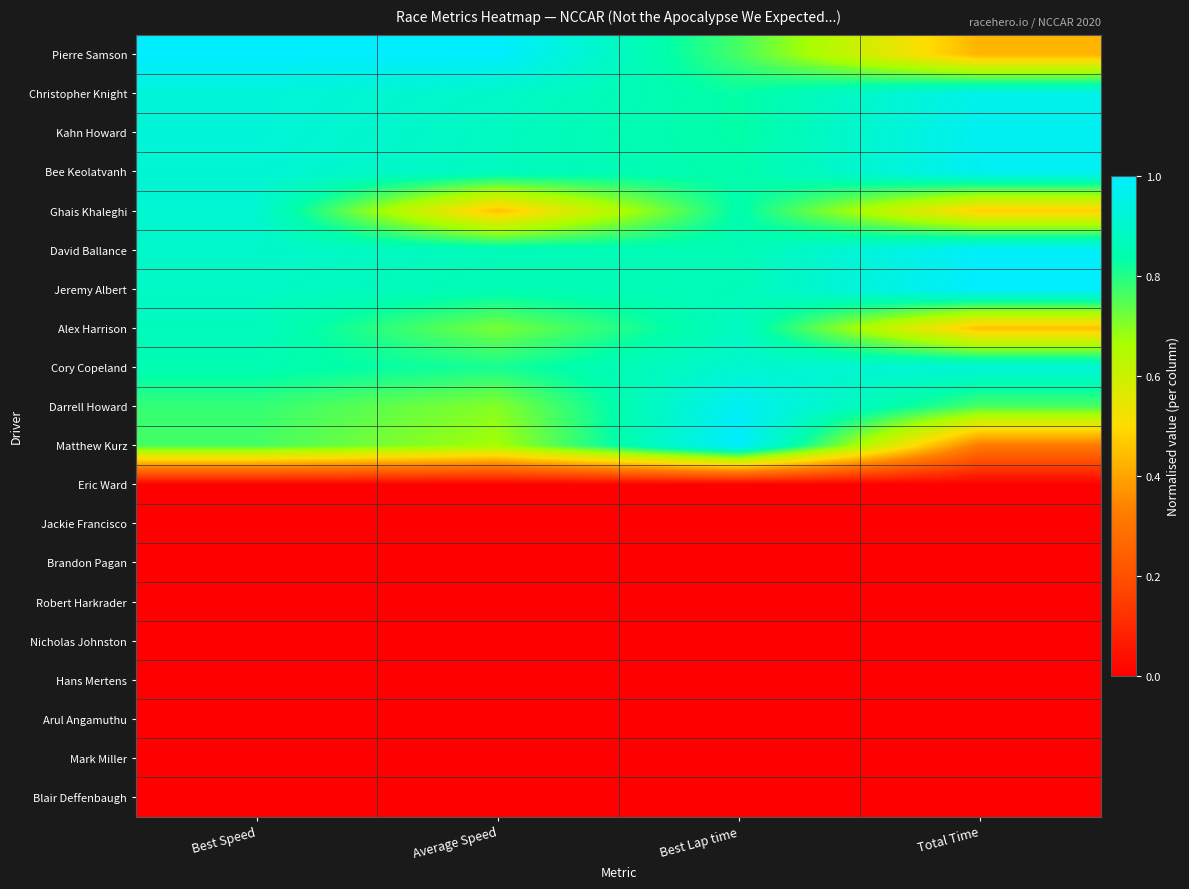

How many data points does each series have?

4